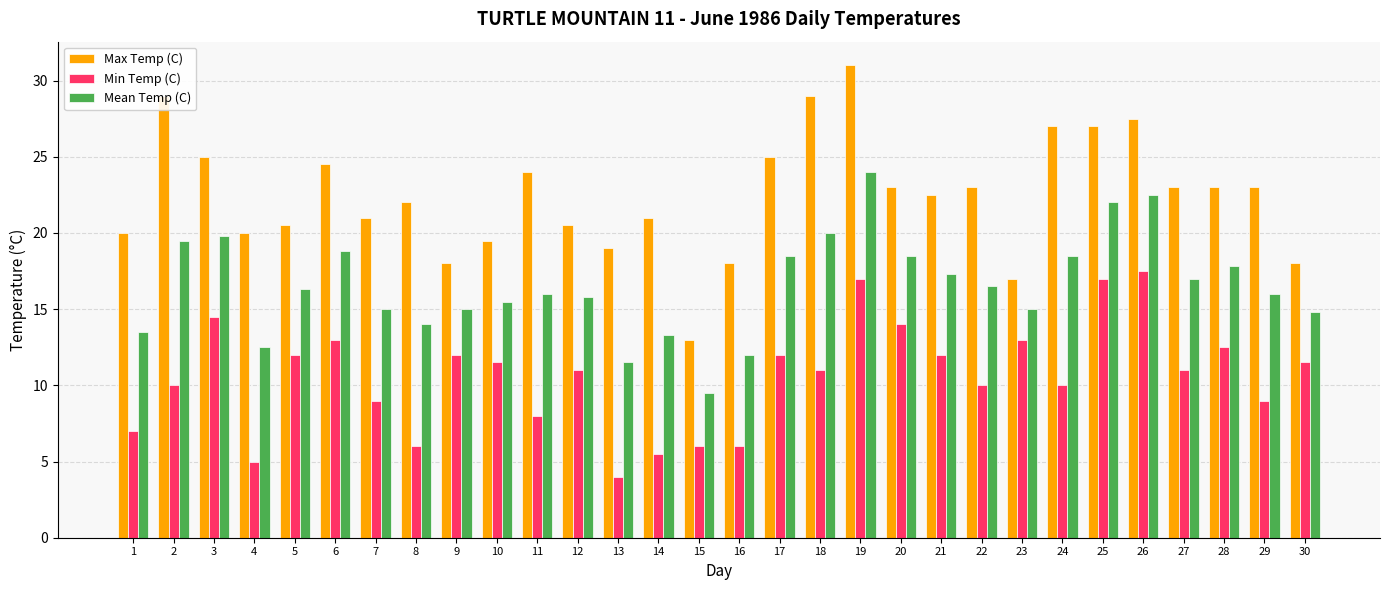

Reading left to right, list all the values displayed in this chart.

Max Temp (C): 1=20.0	2=29.0	3=25.0	4=20.0	5=20.5	6=24.5	7=21.0	8=22.0	9=18.0	10=19.5	11=24.0	12=20.5	13=19.0	14=21.0	15=13.0	16=18.0	17=25.0	18=29.0	19=31.0	20=23.0	21=22.5	22=23.0	23=17.0	24=27.0	25=27.0	26=27.5	27=23.0	28=23.0	29=23.0	30=18.0
Min Temp (C): 1=7.0	2=10.0	3=14.5	4=5.0	5=12.0	6=13.0	7=9.0	8=6.0	9=12.0	10=11.5	11=8.0	12=11.0	13=4.0	14=5.5	15=6.0	16=6.0	17=12.0	18=11.0	19=17.0	20=14.0	21=12.0	22=10.0	23=13.0	24=10.0	25=17.0	26=17.5	27=11.0	28=12.5	29=9.0	30=11.5
Mean Temp (C): 1=13.5	2=19.5	3=19.8	4=12.5	5=16.3	6=18.8	7=15.0	8=14.0	9=15.0	10=15.5	11=16.0	12=15.8	13=11.5	14=13.3	15=9.5	16=12.0	17=18.5	18=20.0	19=24.0	20=18.5	21=17.3	22=16.5	23=15.0	24=18.5	25=22.0	26=22.5	27=17.0	28=17.8	29=16.0	30=14.8